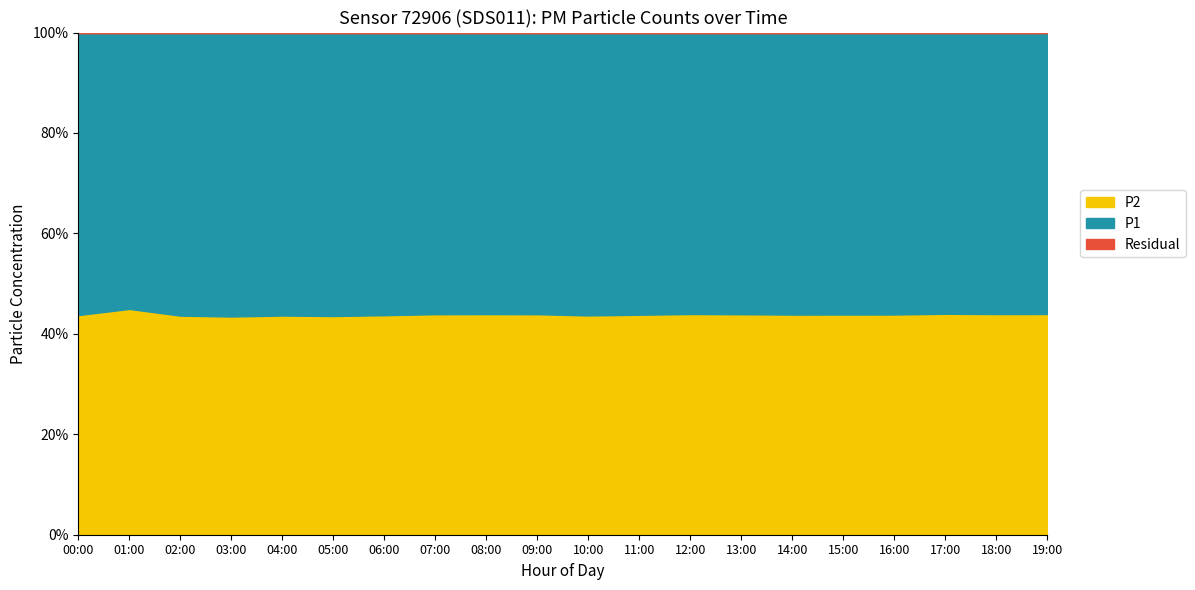

What is the minimum value for P2?

43.5